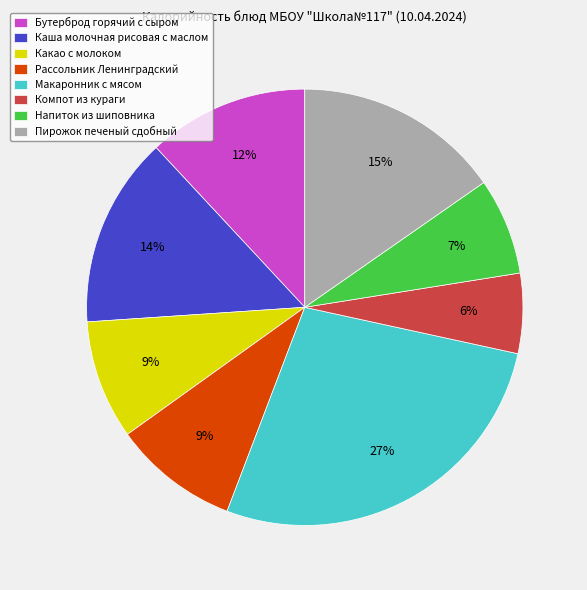

Combined, do Какао с молоком and Пирожок печеный сдобный account for over 50%?

No